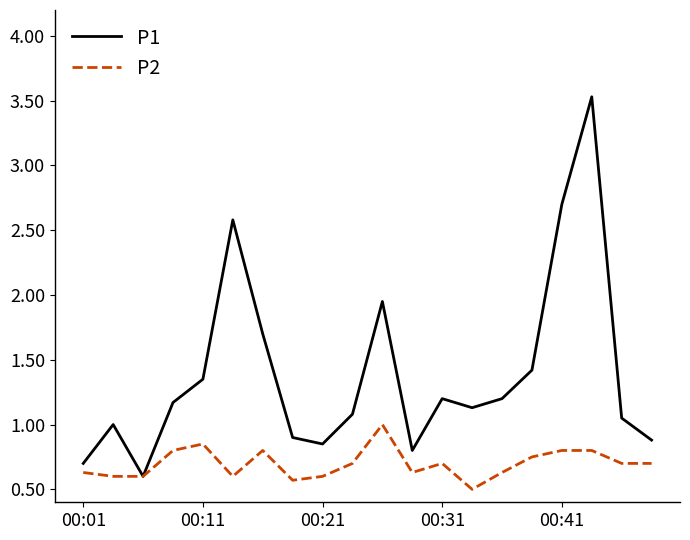

Which series has the largest total across all categories?

P1